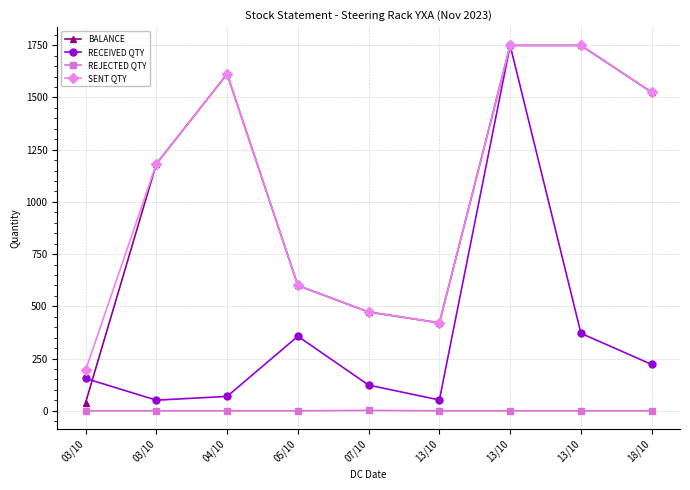

Reading left to right, transcribe all the data shown in this chart.

BALANCE: 03/10=39	03/10=1182	04/10=1612	05/10=600	07/10=473	13/10=421	13/10=1749	13/10=1749	18/10=1525
RECEIVED QTY: 03/10=155	03/10=51	04/10=69	05/10=357	07/10=123	13/10=52	13/10=1749	13/10=371	18/10=222
REJECTED QTY: 03/10=0	03/10=0	04/10=0	05/10=0	07/10=2	13/10=0	13/10=0	13/10=0	18/10=0
SENT QTY: 03/10=194	03/10=1182	04/10=1612	05/10=600	07/10=473	13/10=421	13/10=1749	13/10=1749	18/10=1525